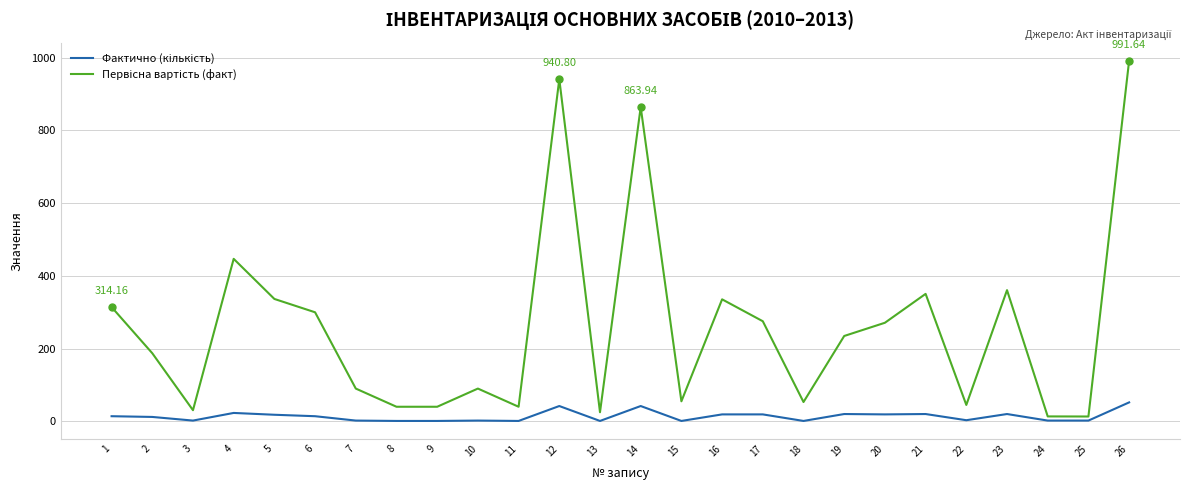

At which category is the sum across all series the highest?

26